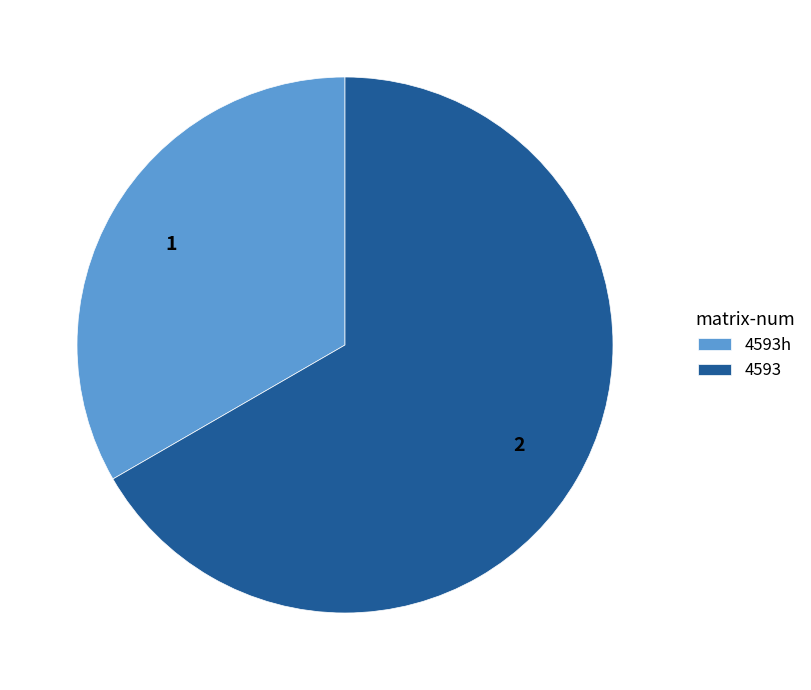

Is it true that 4593h is 33% of the pie?

True